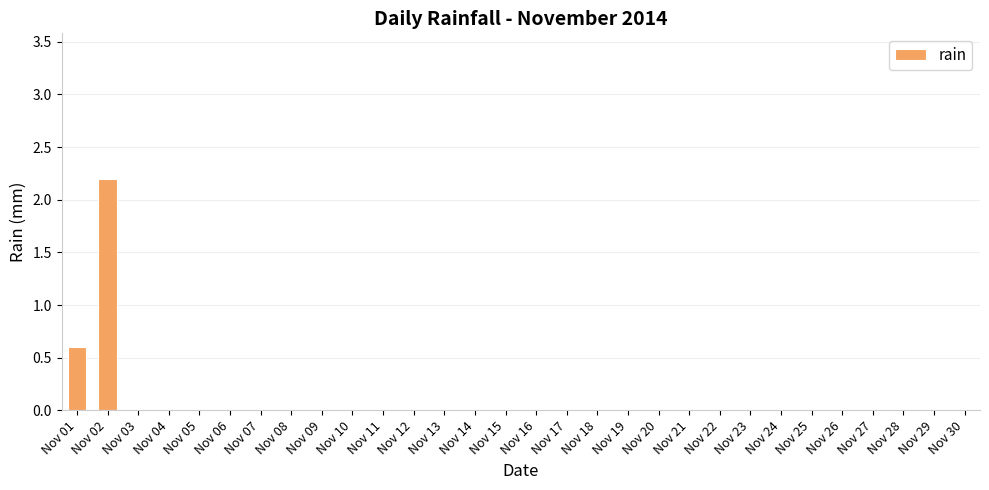

Are the bars horizontal?

No